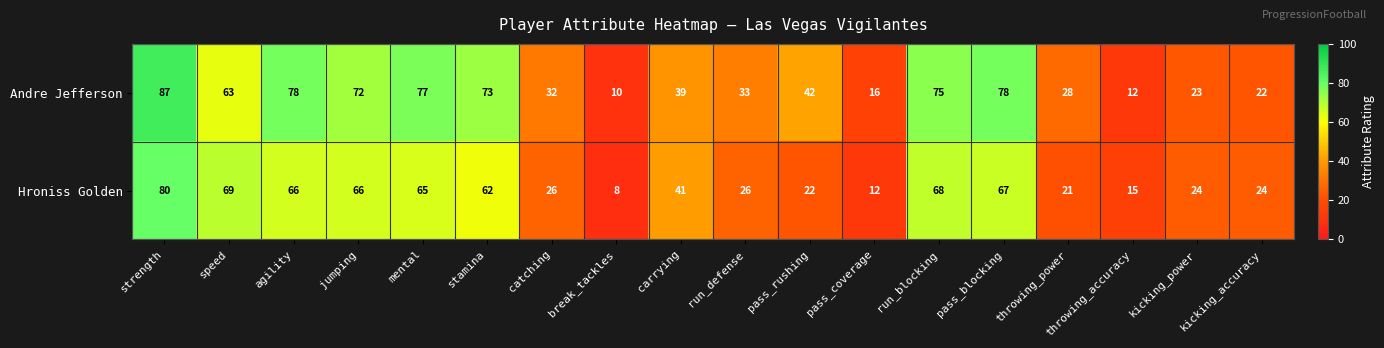

Read the Andre Jefferson value at carrying, to the nearest 10.

40